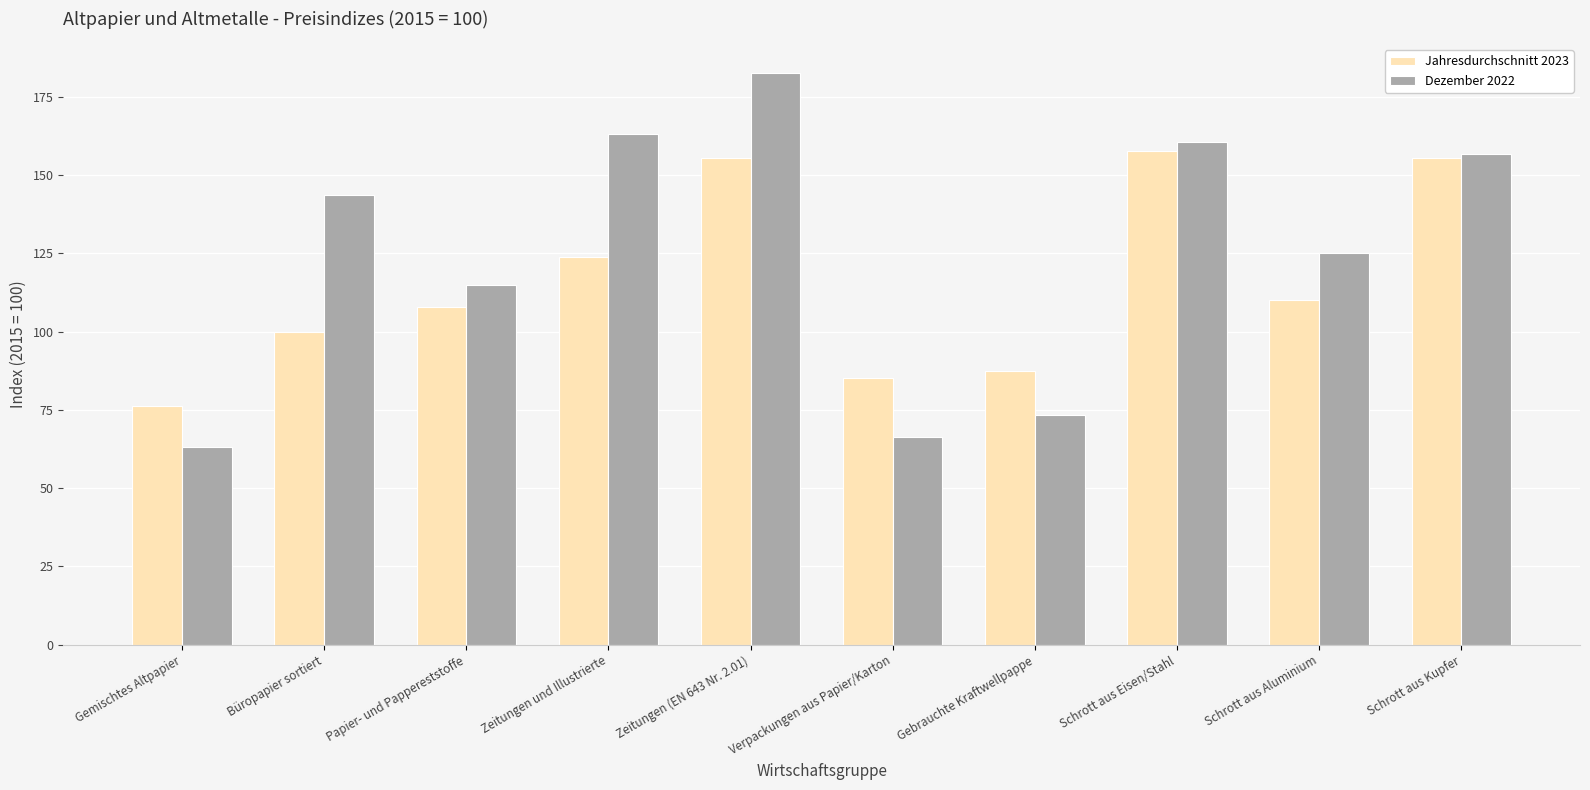

What is the difference between the highest and lowest values at Büropapier sortiert?

43.8